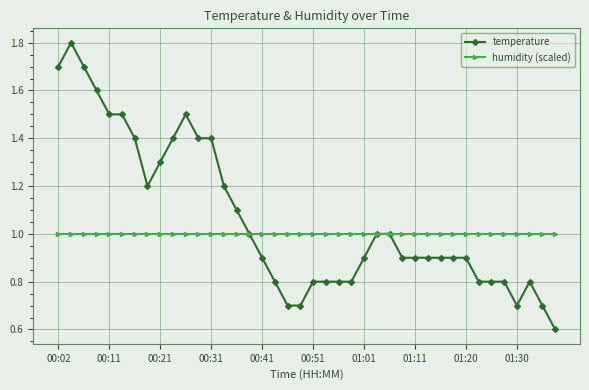

Count the number of data series in this chart.

2